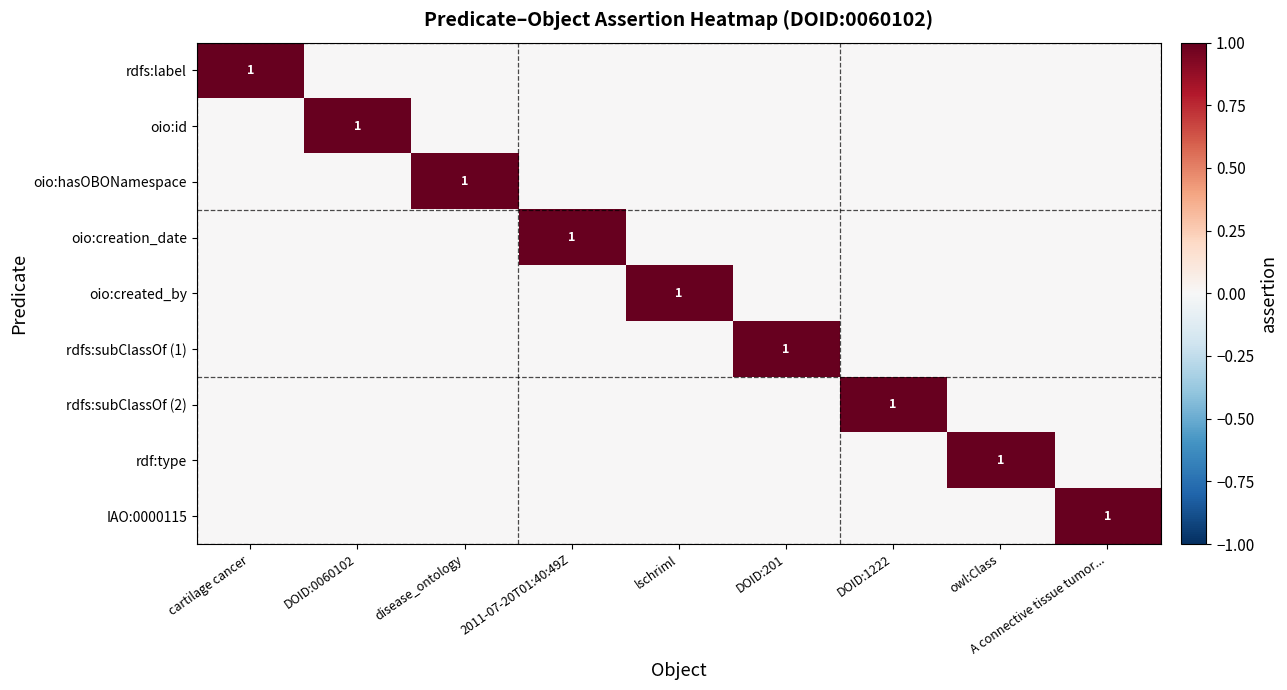

Rank the categories by oio:created_by value from highest to lowest.

lschriml, cartilage cancer, DOID:0060102, disease_ontology, 2011-07-20T01:40:49Z, DOID:201, DOID:1222, owl:Class, A connective tissue tumor...